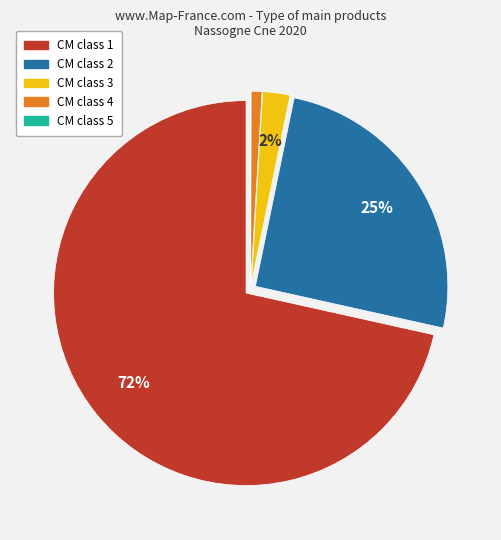

Does any single category account for the majority?

Yes